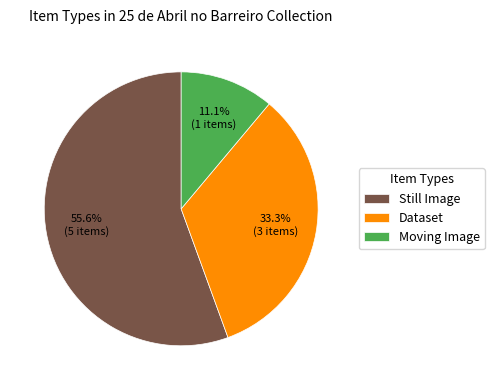

How many slices are in this pie chart?

3